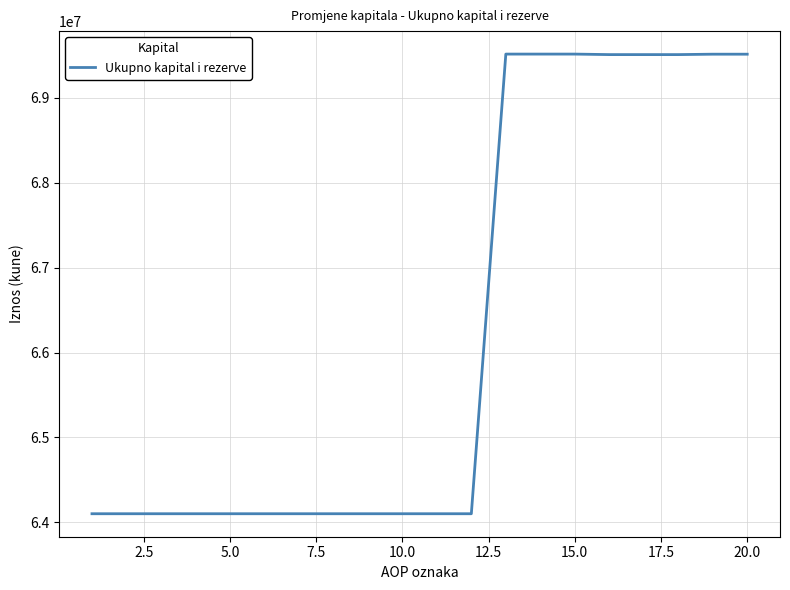

Count the number of categories in the chart.

20